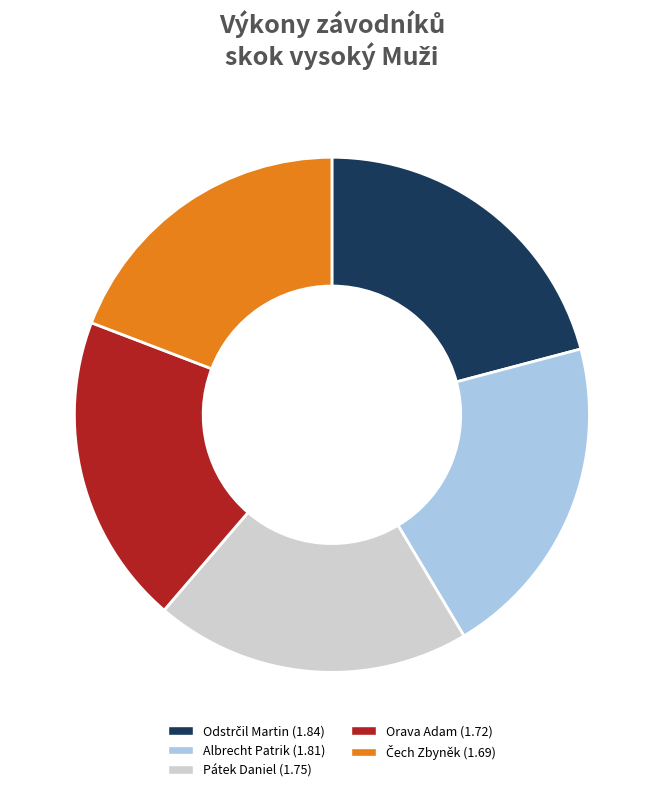

Which has a higher value, Albrecht Patrik (1.81) or Pátek Daniel (1.75)?

Albrecht Patrik (1.81)